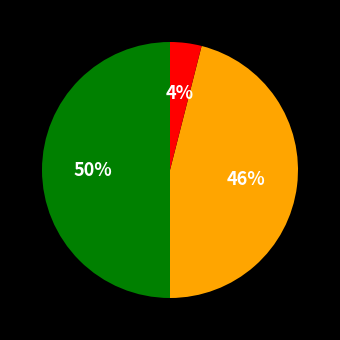

To the nearest percent, what is the difference between the largest and smallest slice percentages?

46%